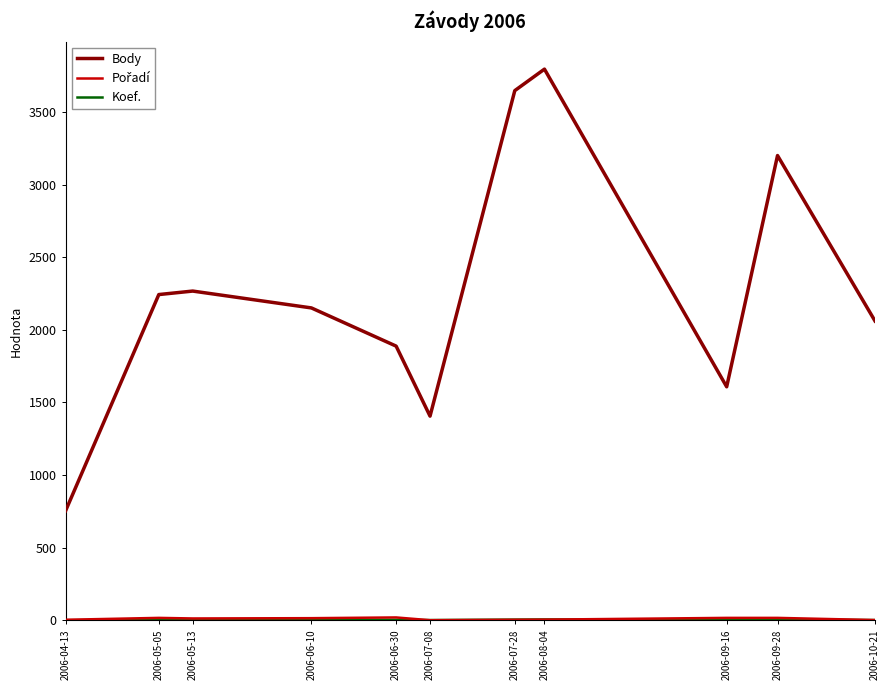

Which series changed the most between 2006-09-16 and 2006-09-28?

Body